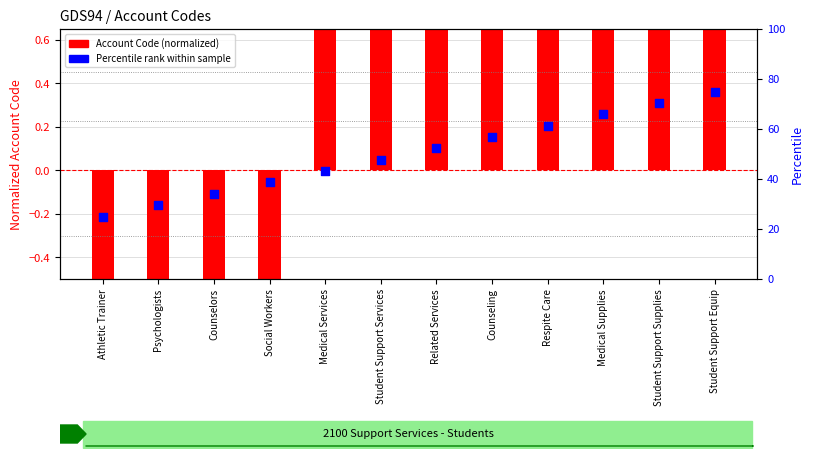

Which series reaches the minimum Y coordinate?

Account Code (normalized)